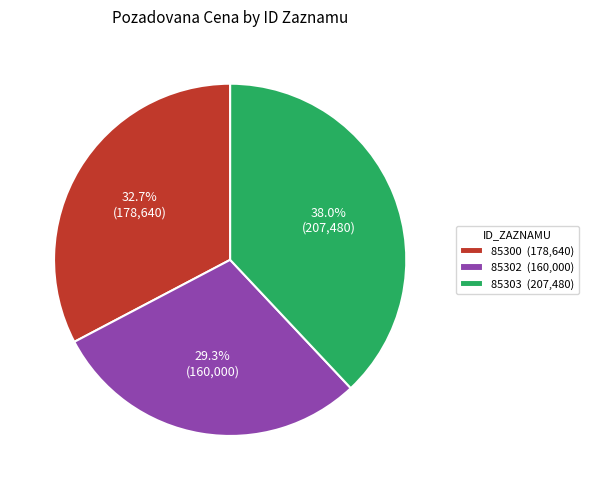

True or false: 85300 accounts for 33% of the total.

True